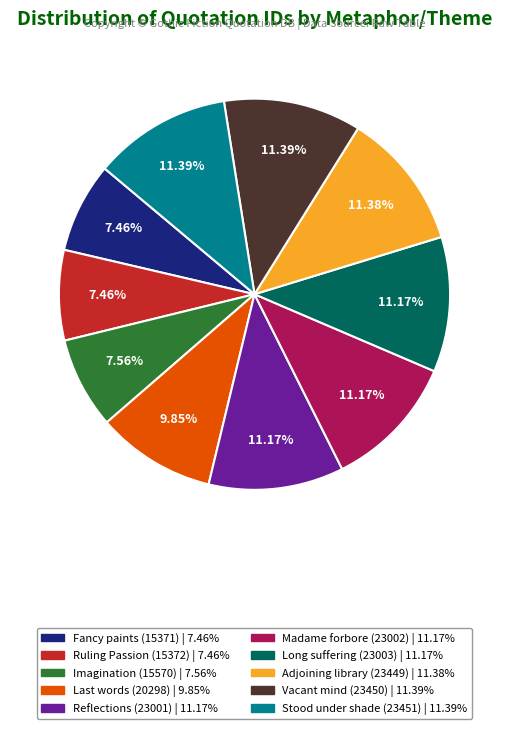

Is there a majority slice in this chart?

No